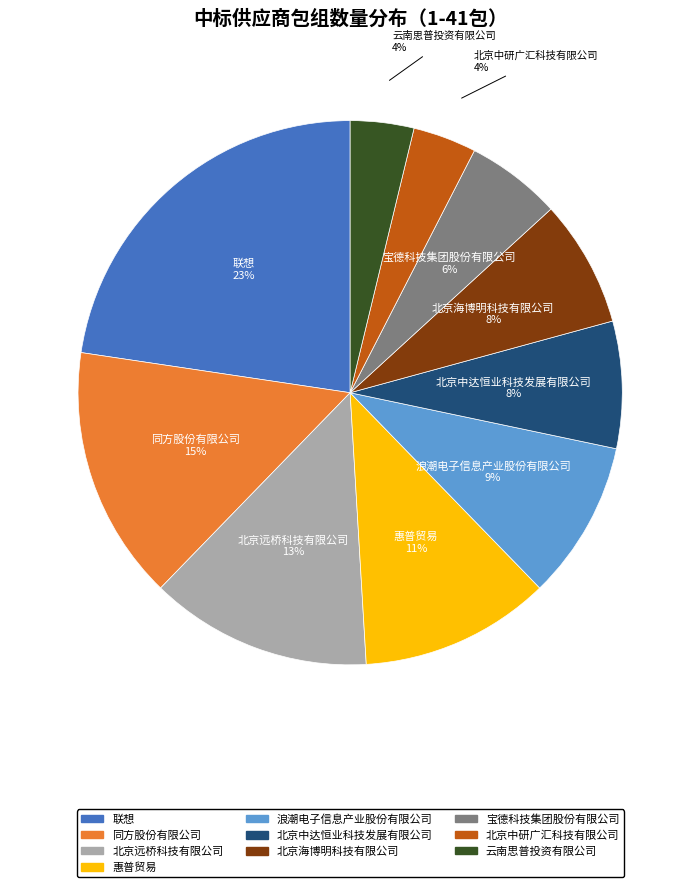

Is there a majority slice in this chart?

No